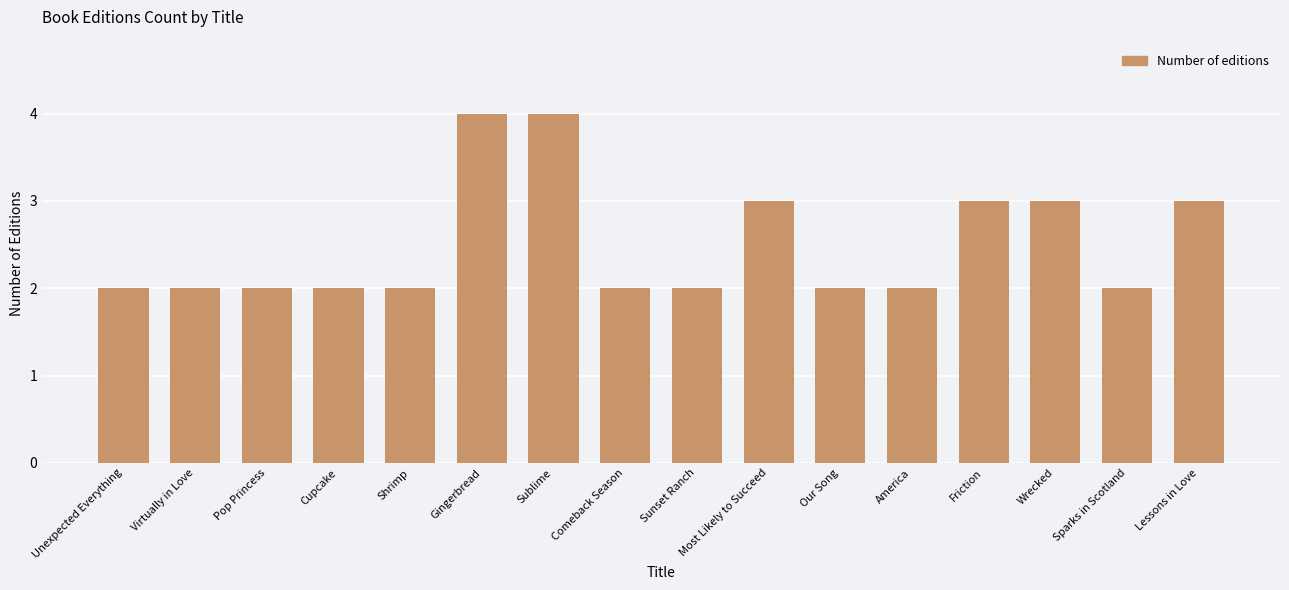

What is the approximate value at Lessons in Love?

3